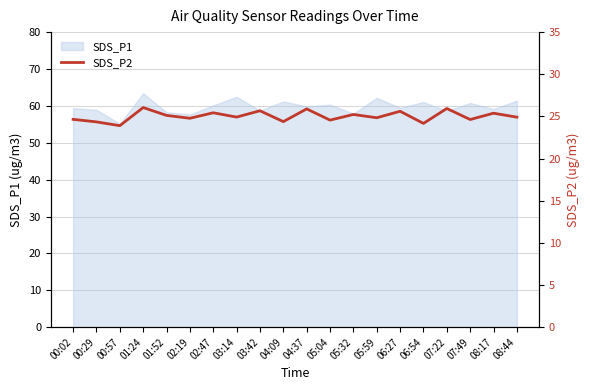

Reading left to right, extract all data points from this chart.

24.6	24.4	23.9	26.1	25.1	24.8	25.4	24.9	25.7	24.4	25.9	24.6	25.2	24.8	25.6	24.2	25.9	24.6	25.4	24.9